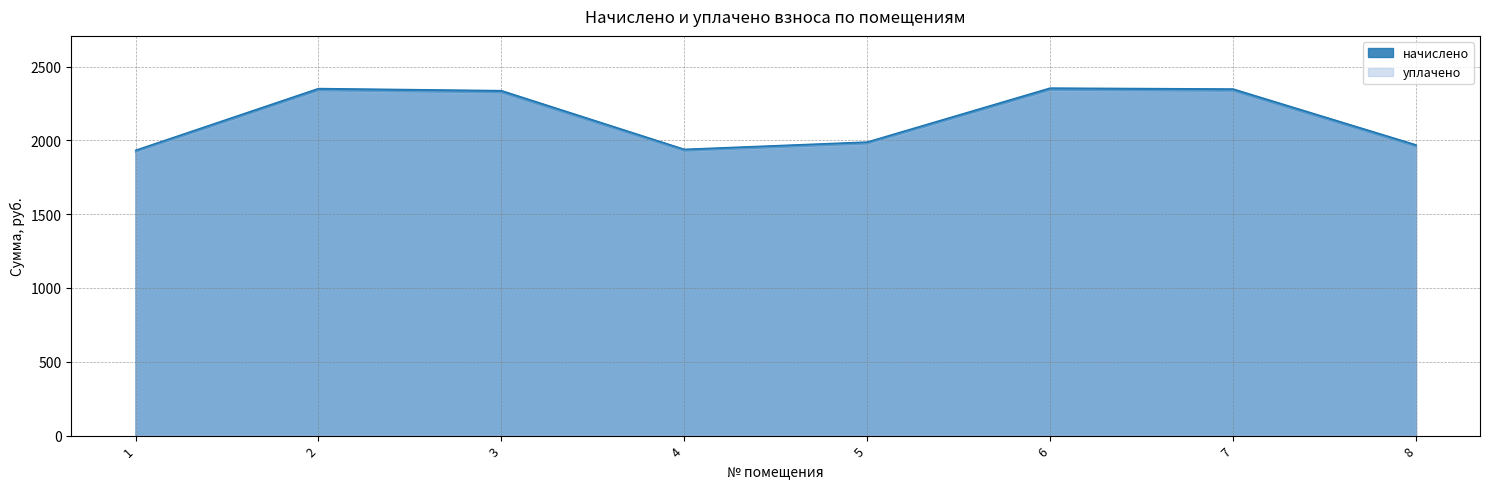

At how many categories does at least one series exceed 2263?

4